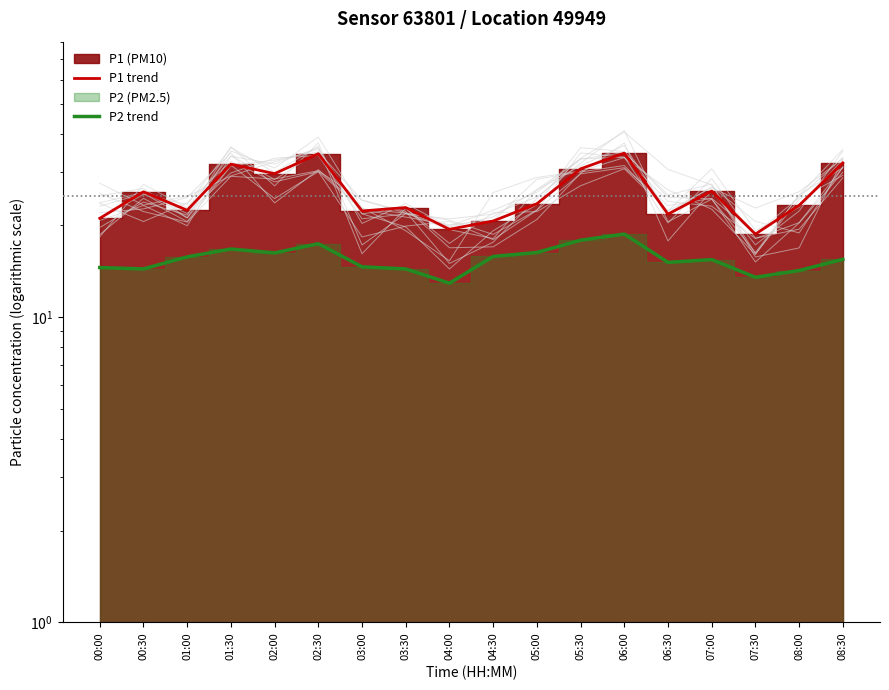

What is the sum of the P2 trend values at 00:00 and 02:30?

32.0